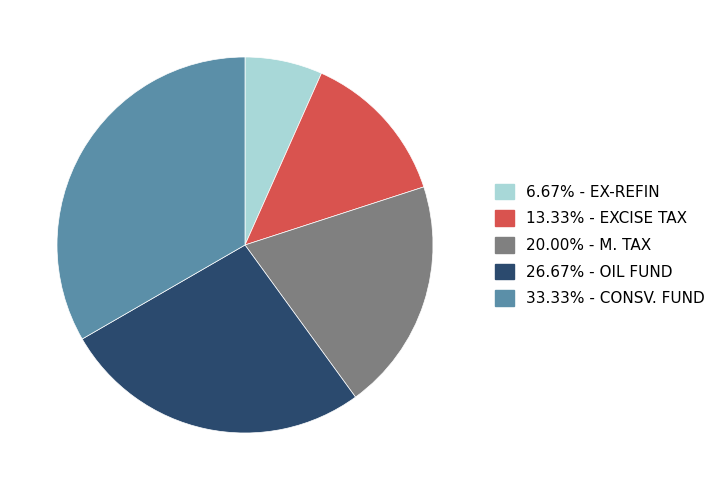

Does 26.67% - OIL FUND represent more than half of the total?

No